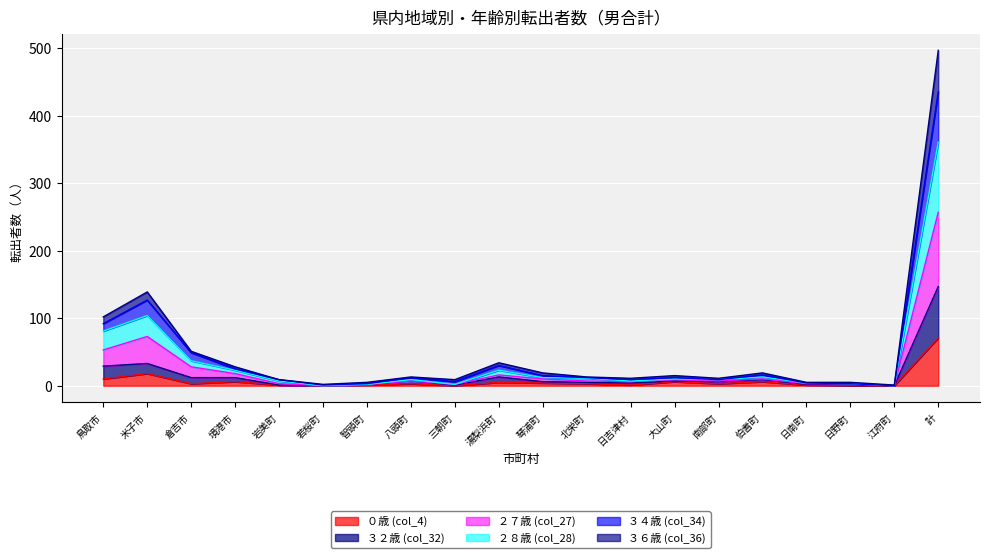

At which category is the sum across all series the highest?

計